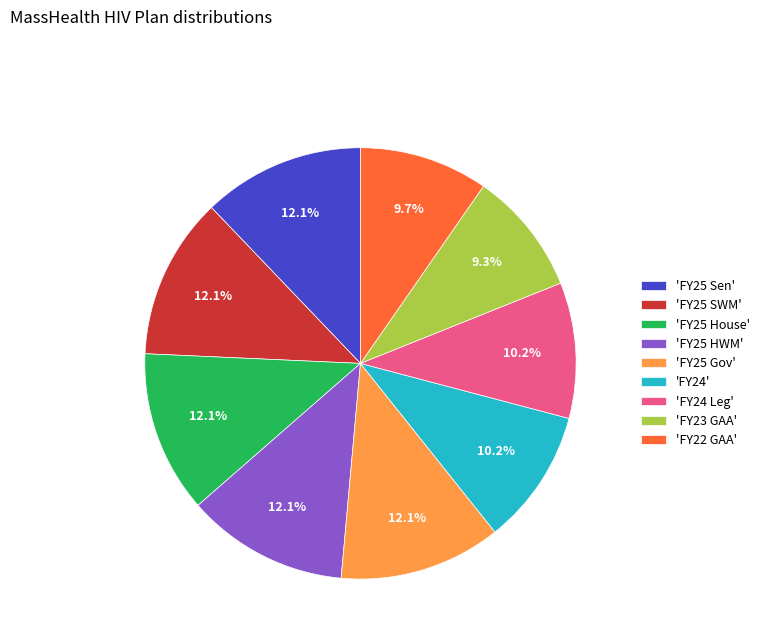

What is the total percentage of 'FY25 Gov' and 'FY22 GAA'?

21.8%